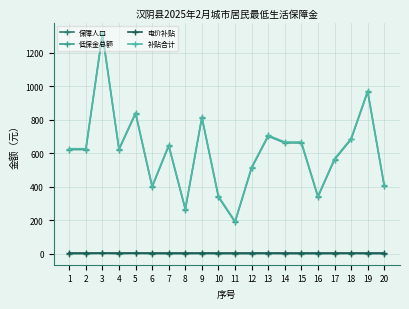

True or false: 低保金总额 and 保障人口 cross at least once.

False